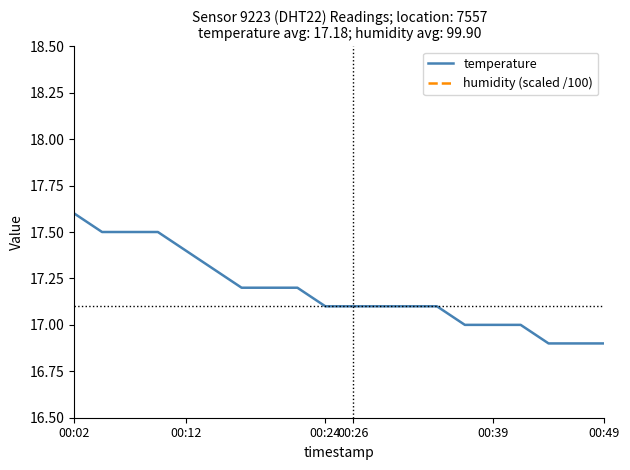

What is the lowest value of the humidity (scaled /100) series?

1.0